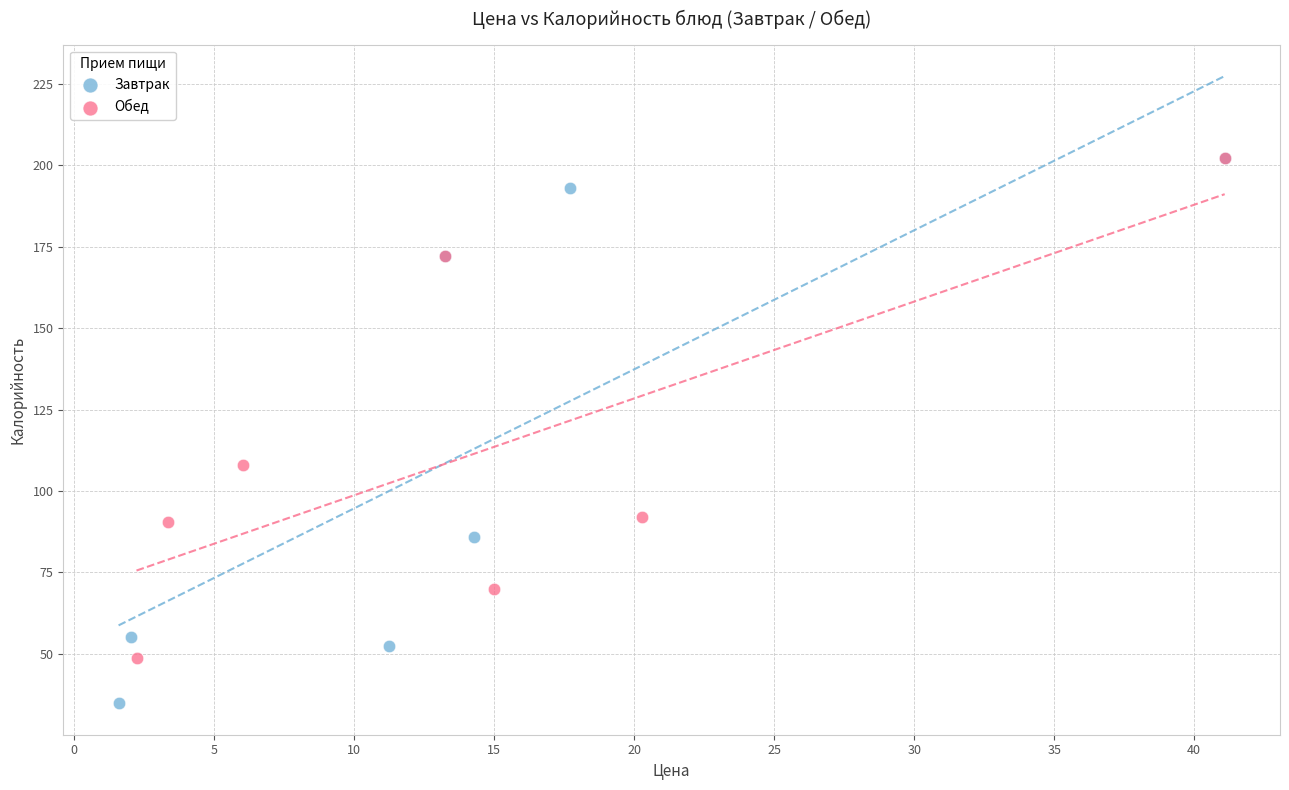

What are all the series names shown in the legend?

Завтрак, Обед